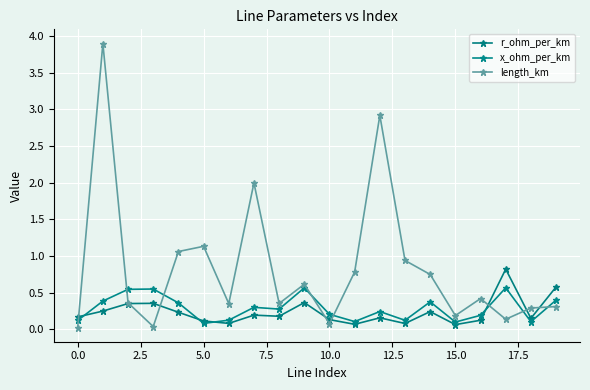

Rank the series by their maximum value, from highest to lowest.

length_km, r_ohm_per_km, x_ohm_per_km